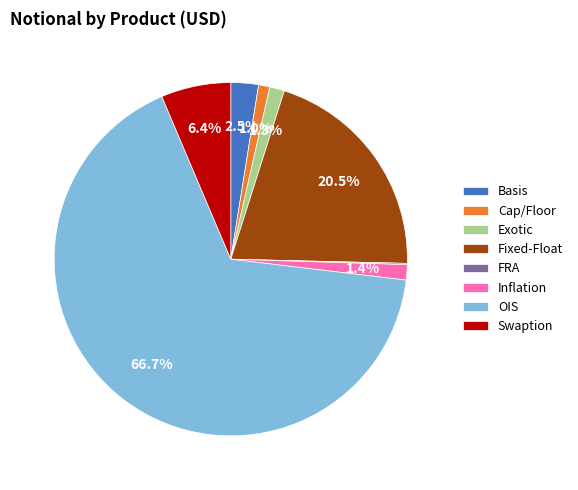

Which slice represents more than half of the pie?

OIS